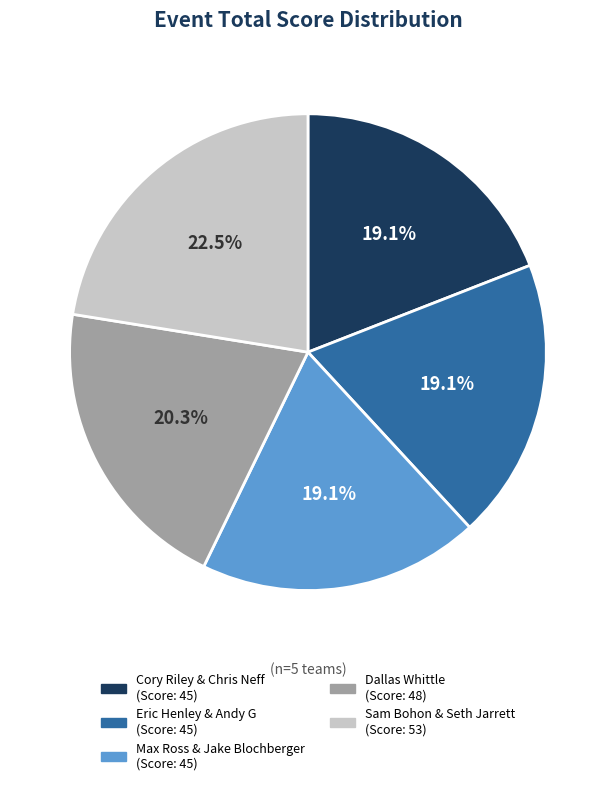

To the nearest percent, what is the difference between the largest and smallest slice percentages?

3%